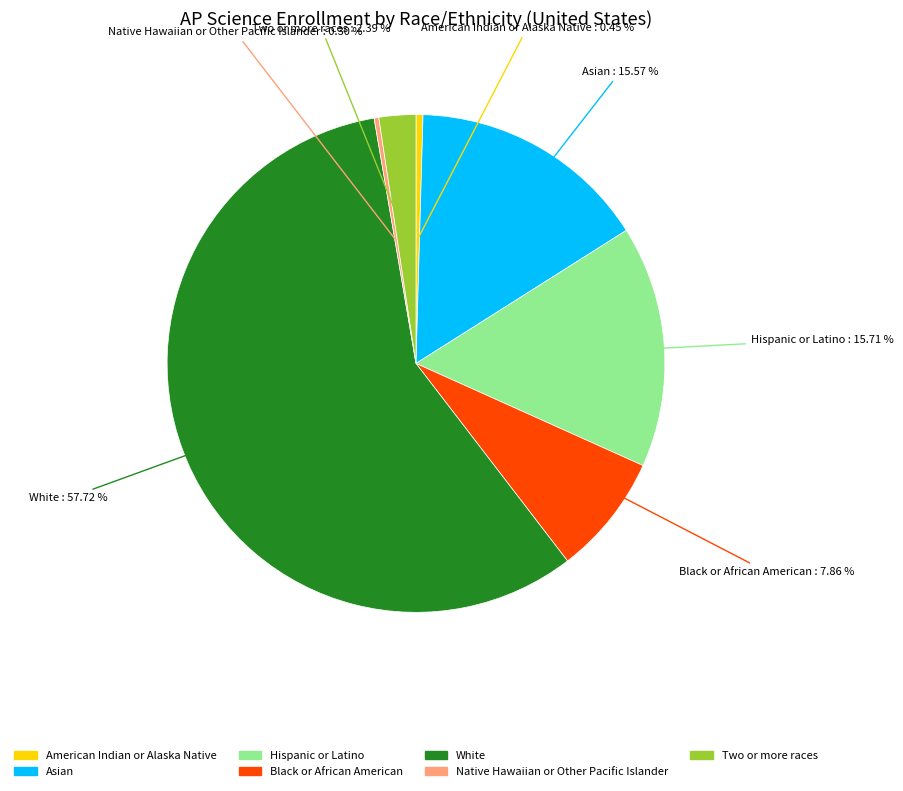

Which has a higher value, Black or African American or Native Hawaiian or Other Pacific Islander?

Black or African American